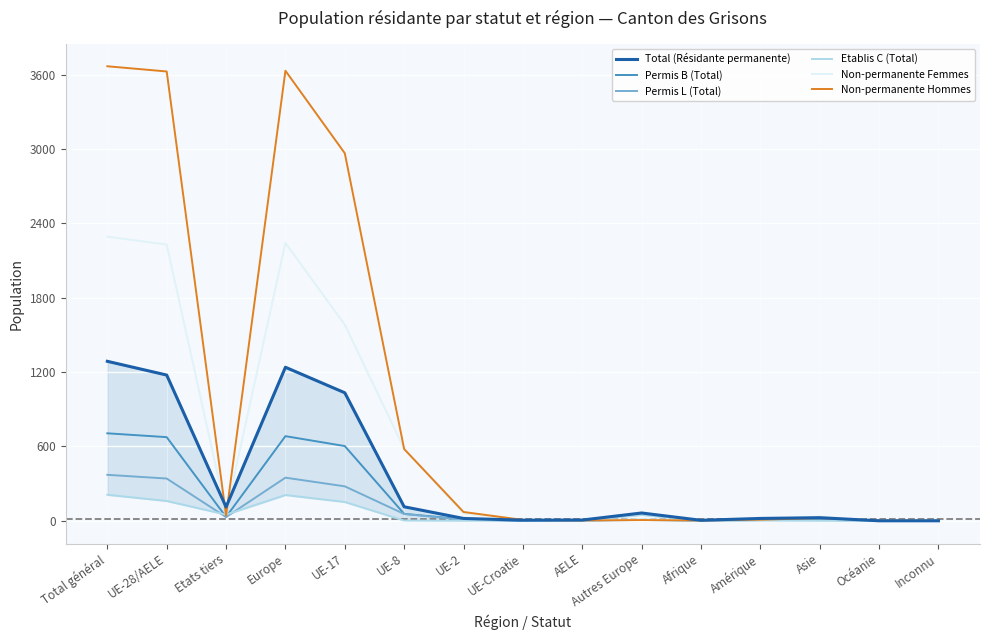

True or false: Non-permanente Femmes and Total (Résidante permanente) intersect in this chart.

True